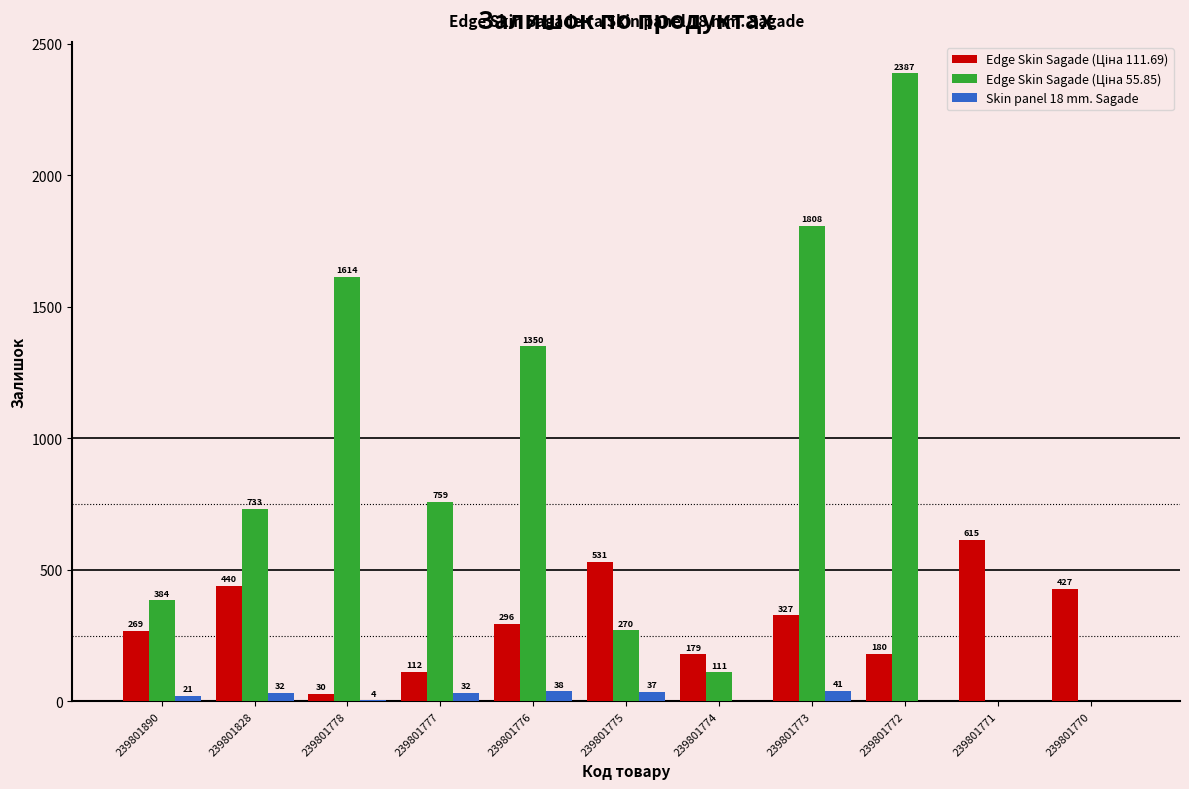

What is the sum of the Skin panel 18 mm. Sagade values at 239801775 and 239801774?

37